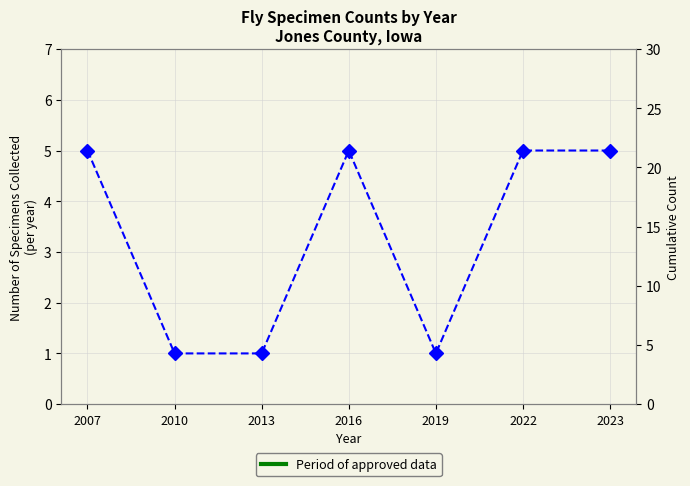

The value at 2022 is 5. True or false?

True